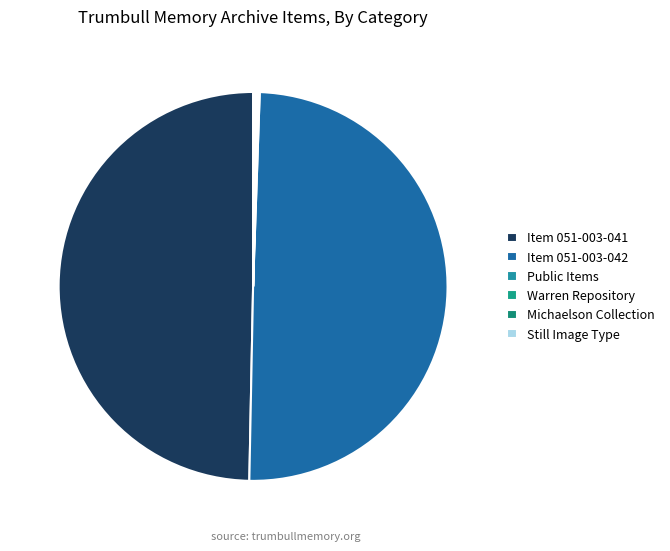

How many slices are in this pie chart?

2